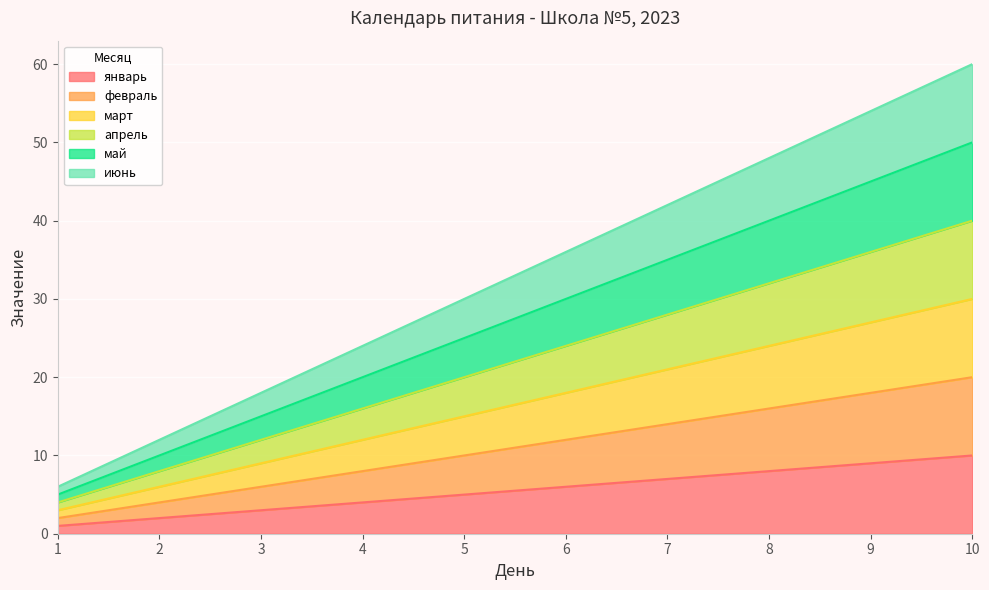

What is the highest value of the март series?

30